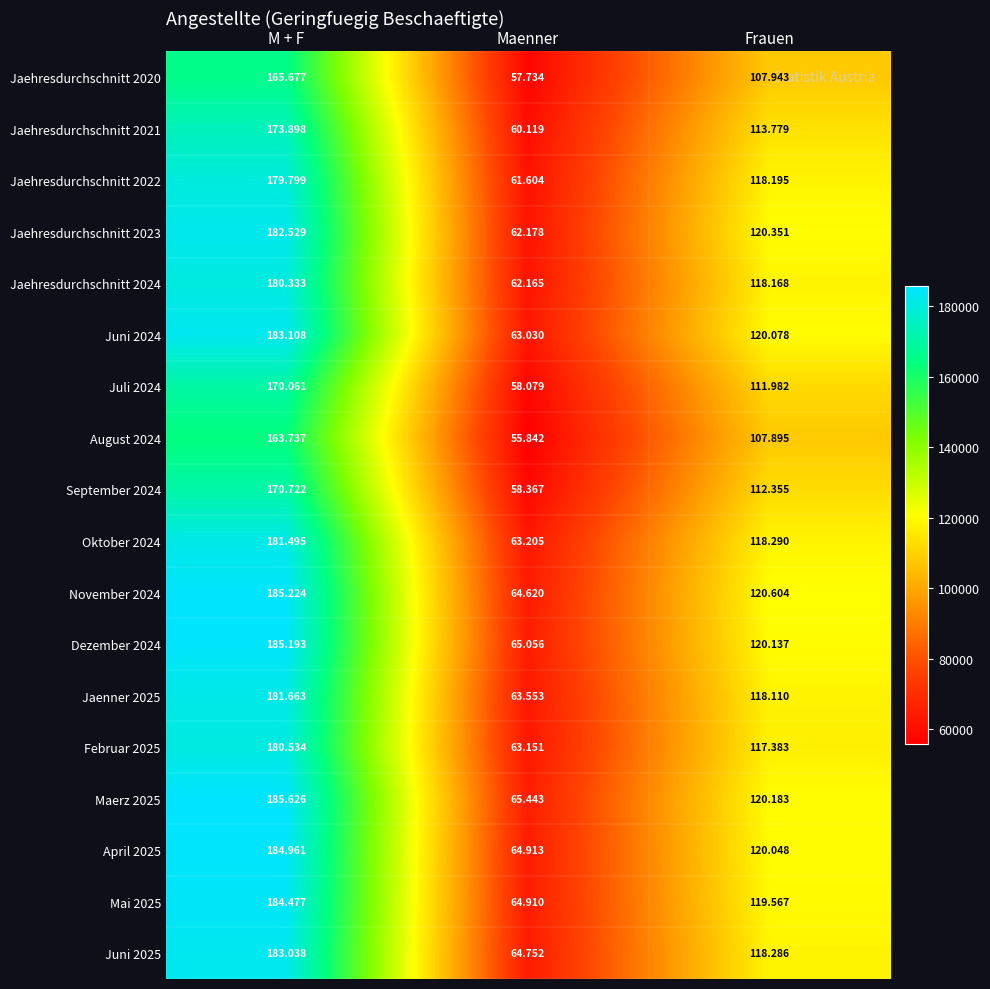

Rank the series at Frauen from lowest to highest value.

August 2024, Jaehresdurchschnitt 2020, Juli 2024, September 2024, Jaehresdurchschnitt 2021, Februar 2025, Jaenner 2025, Jaehresdurchschnitt 2024, Jaehresdurchschnitt 2022, Juni 2025, Oktober 2024, Mai 2025, April 2025, Juni 2024, Dezember 2024, Maerz 2025, Jaehresdurchschnitt 2023, November 2024